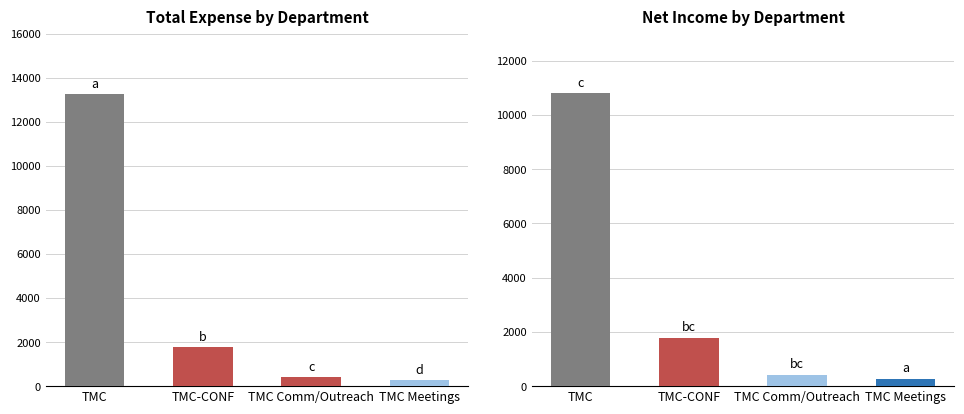

Which has a higher value, TMC Comm/Outreach or TMC?

TMC